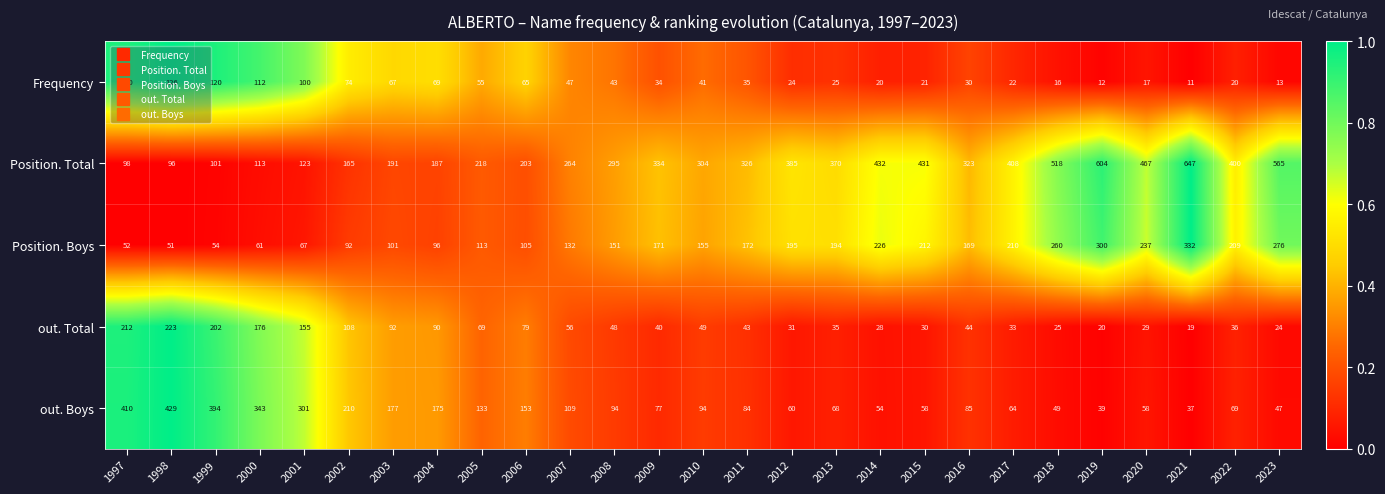

At 2018, list the series in order from smallest to largest.

Frequency, out. Total, out. Boys, Position. Boys, Position. Total